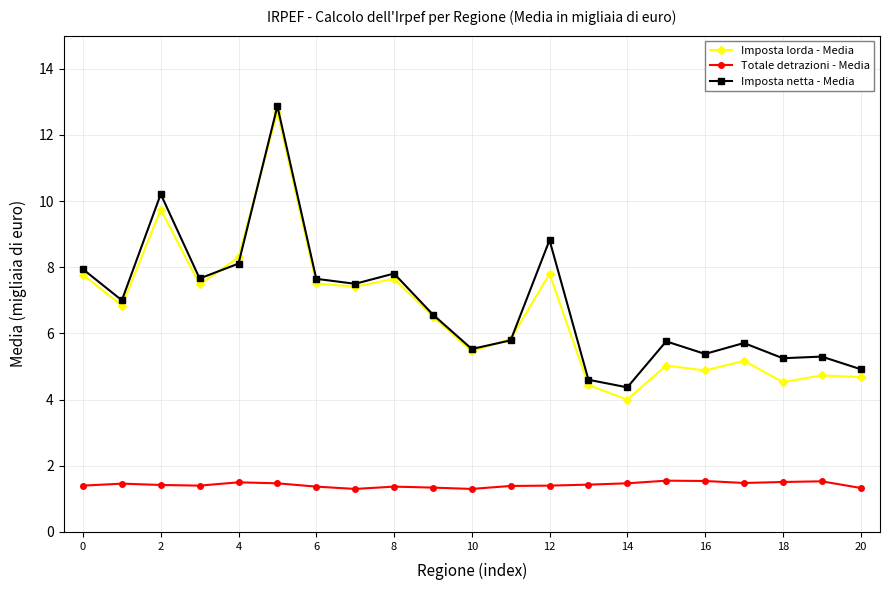

Count the Totale detrazioni - Media values in the range 1 to 2.

21